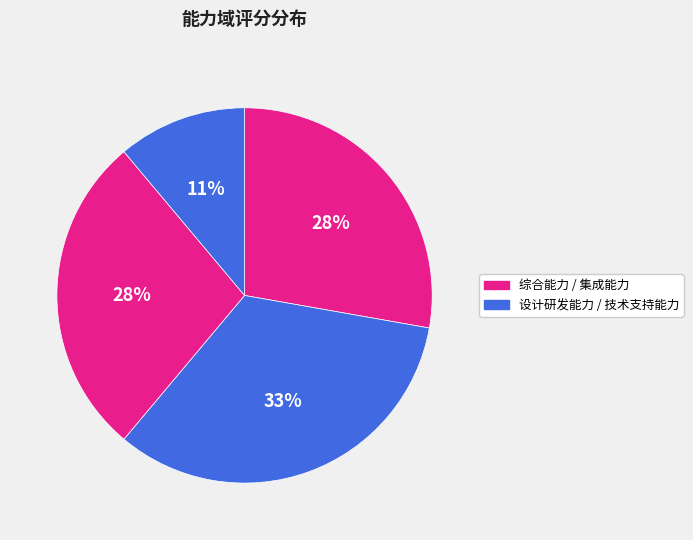

Rank the categories by value from lowest to highest.

技术支持能力（10分）, 综合能力（25分）, 集成能力（25分）, 设计研发能力（30分）